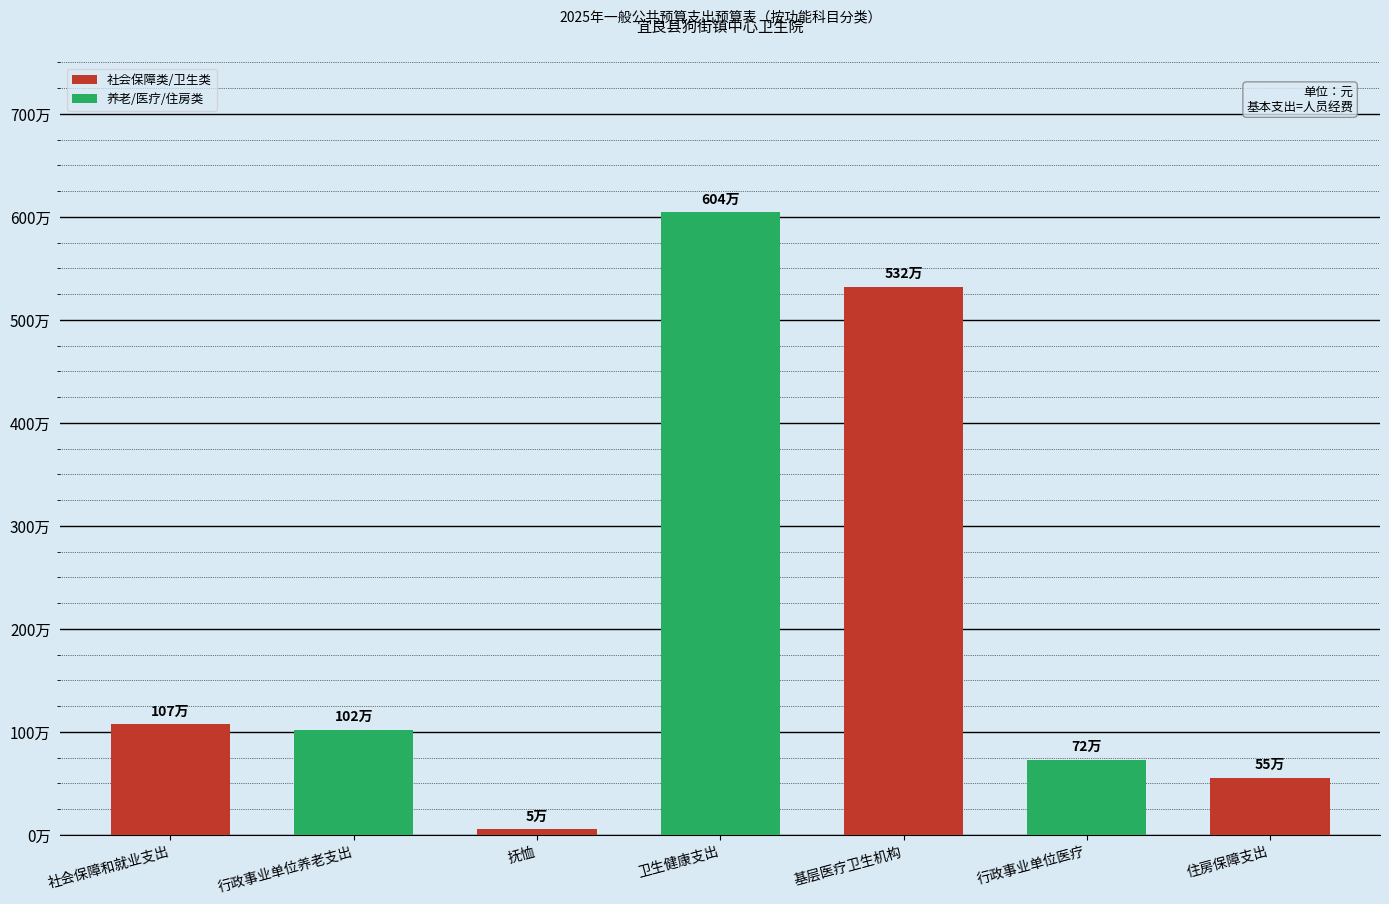

Reading left to right, list all the values displayed in this chart.

社会保障和就业支出=1072532.0	行政事业单位养老支出=1019732.0	抚恤=52800.0	卫生健康支出=6044023.6	基层医疗卫生机构=5319647.0	行政事业单位医疗=724376.6	住房保障支出=548753.0